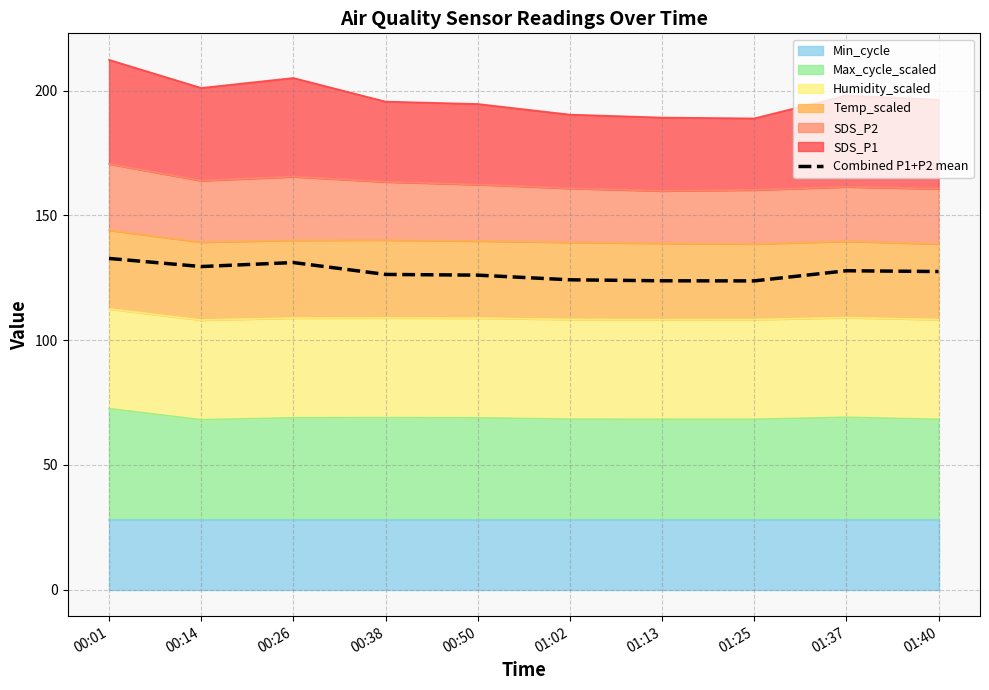

What is the minimum value shown in the chart?

123.7